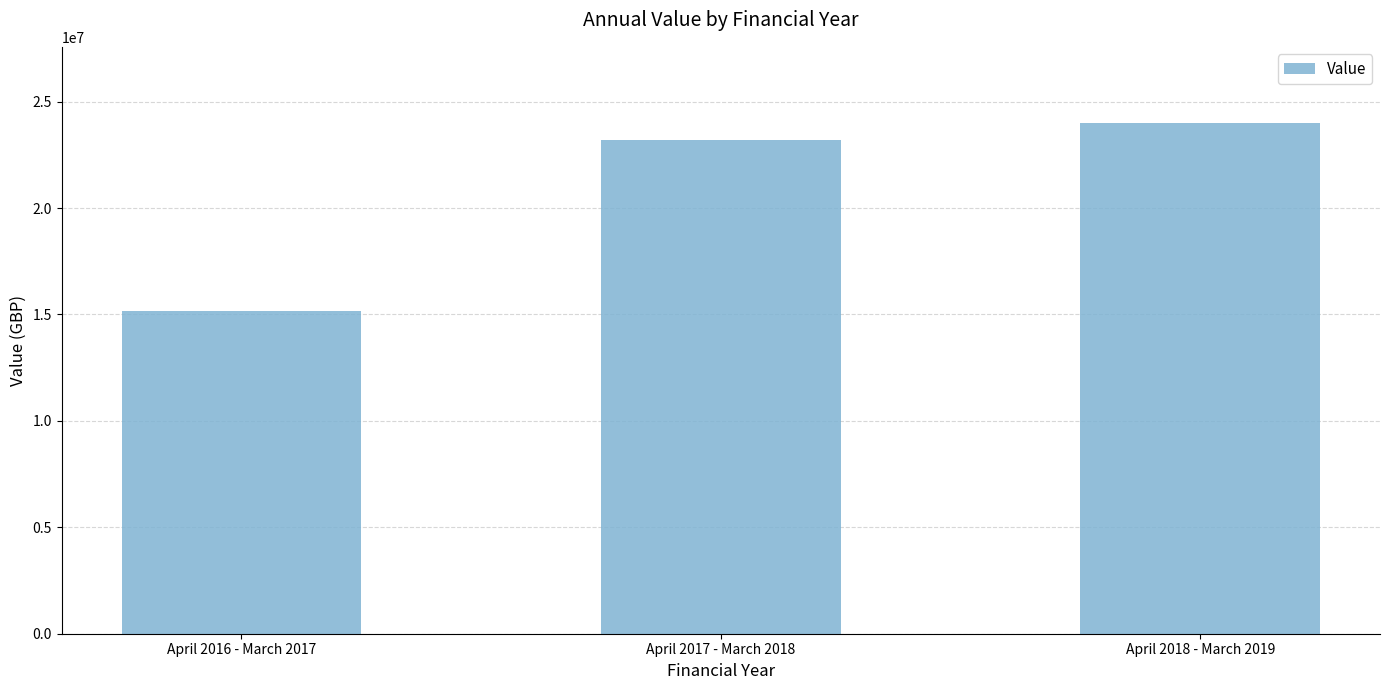

How many distinct data groups are displayed?

1